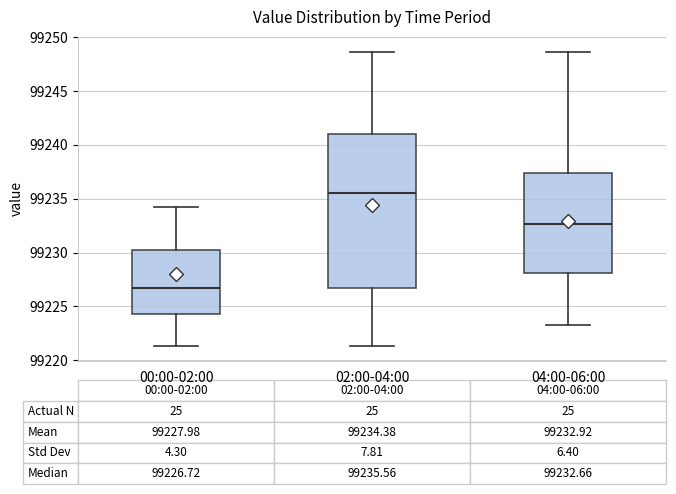

Which box is the tallest, from its lower edge to its upper edge?

02:00-04:00